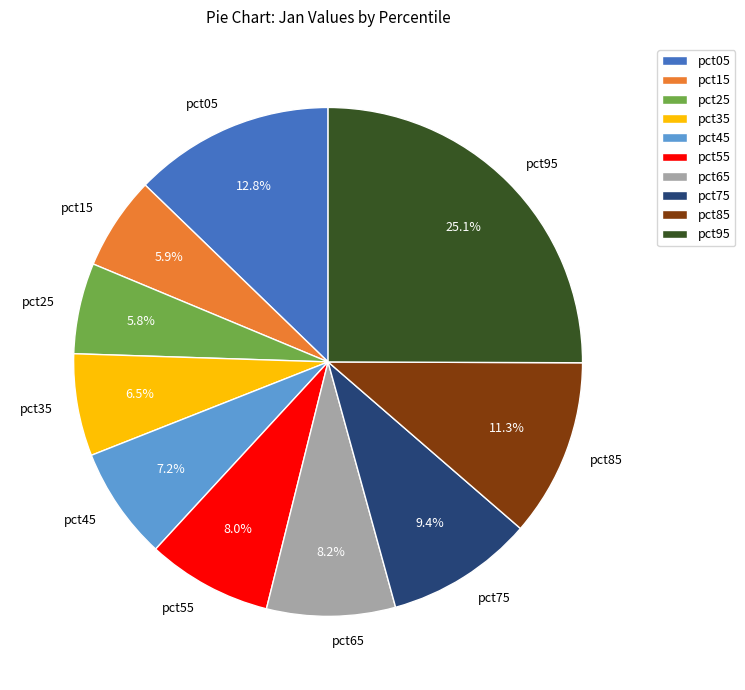

What percentage is the pct95 slice, to the nearest percent?

25%